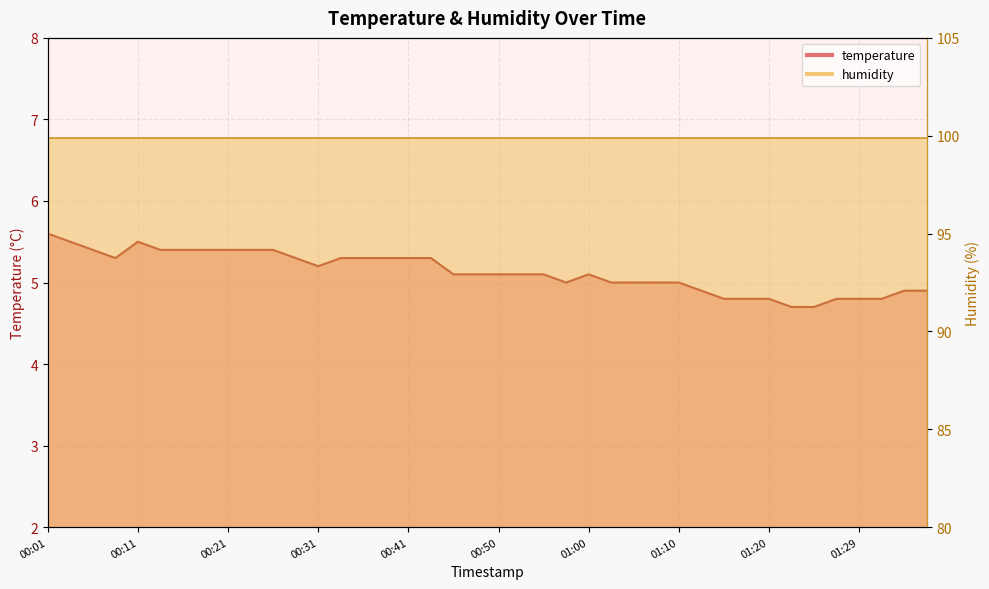

The value at 01:32 is 4.8. True or false?

True